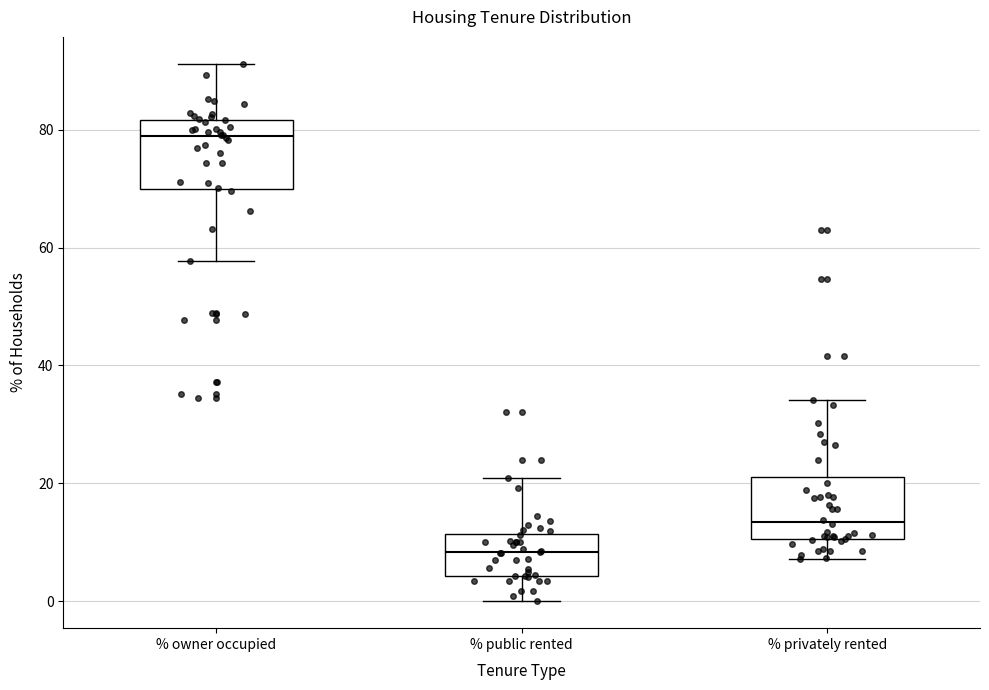

Reading left to right, transcribe this box plot: for each box, give where its median line is, the range the box spans, and where its two whiskers end, as read against the y-axis. The values are not printed on the chart, so give them approximately, as read against the axis.

% owner occupied: median 78, box 70 to 82, whiskers 58 to 92
% public rented: median 8, box 4 to 12, whiskers 0 to 20
% privately rented: median 14, box 10 to 22, whiskers 8 to 34